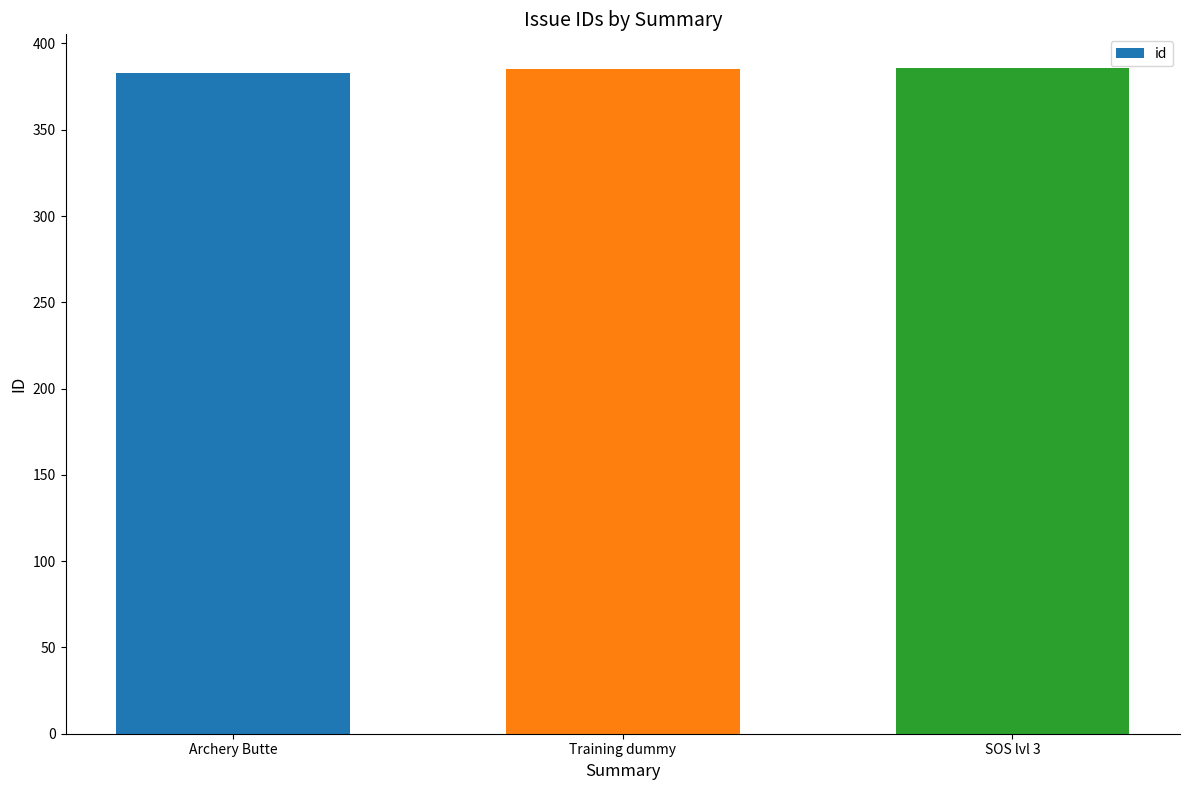

What is the sum of the values at Archery Butte and SOS lvl 3?

769